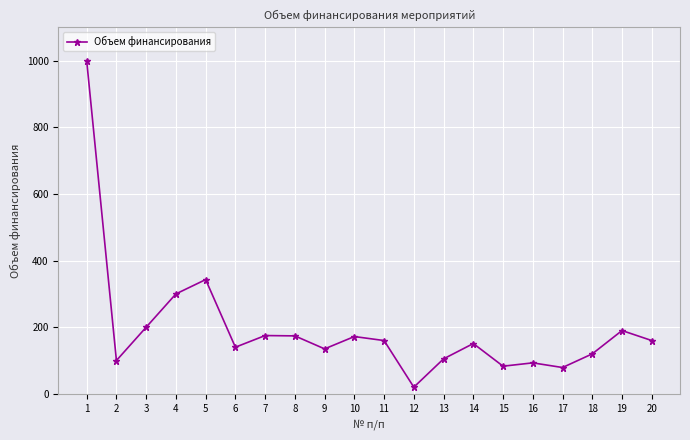

How many interior local peaks (higher than both neighbors) does the data have?

6